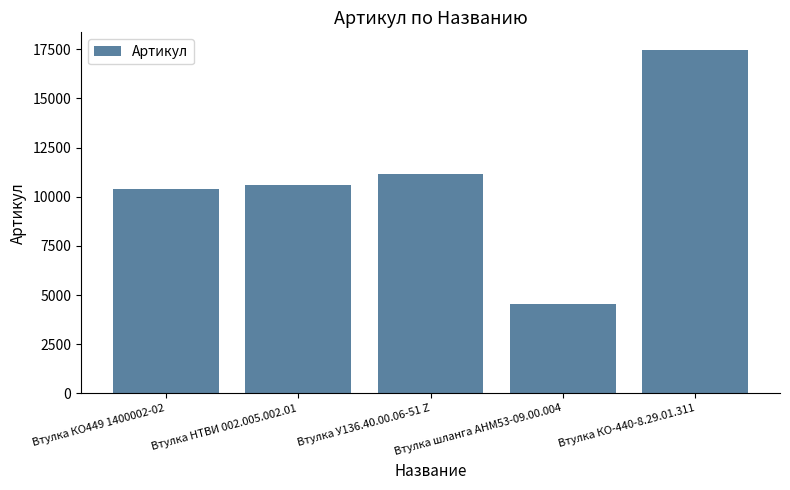

Reading left to right, list all the values displayed in this chart.

10398	10573	11175	4548	17480